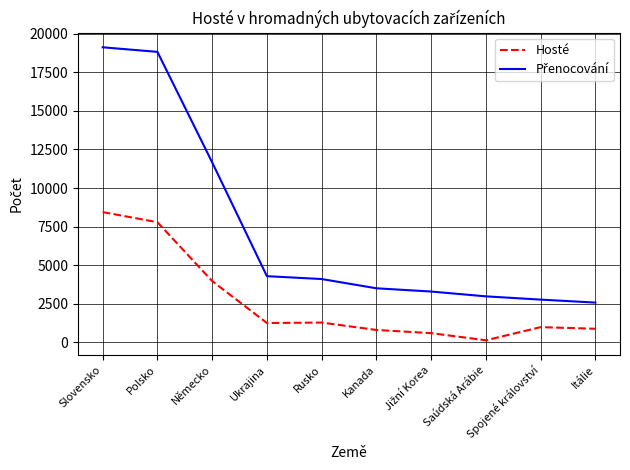

What value does the Hosté series have at Ukrajina?

1256